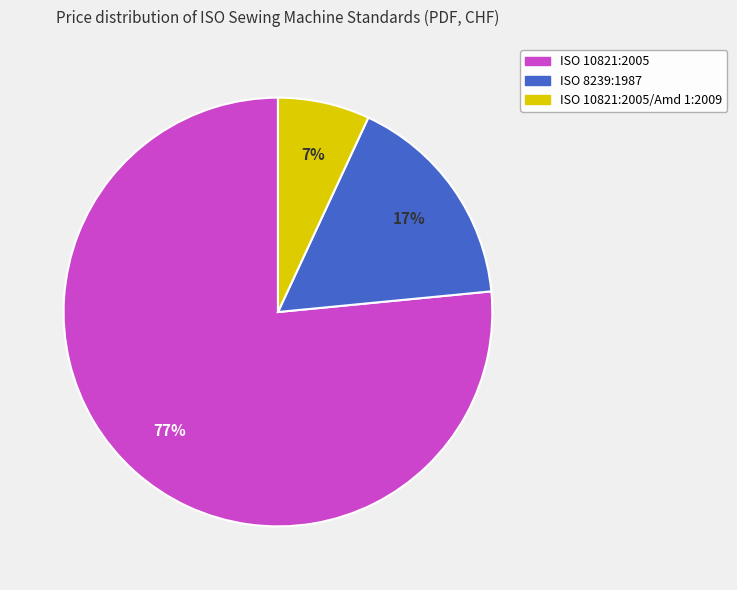

Does any single category account for the majority?

Yes